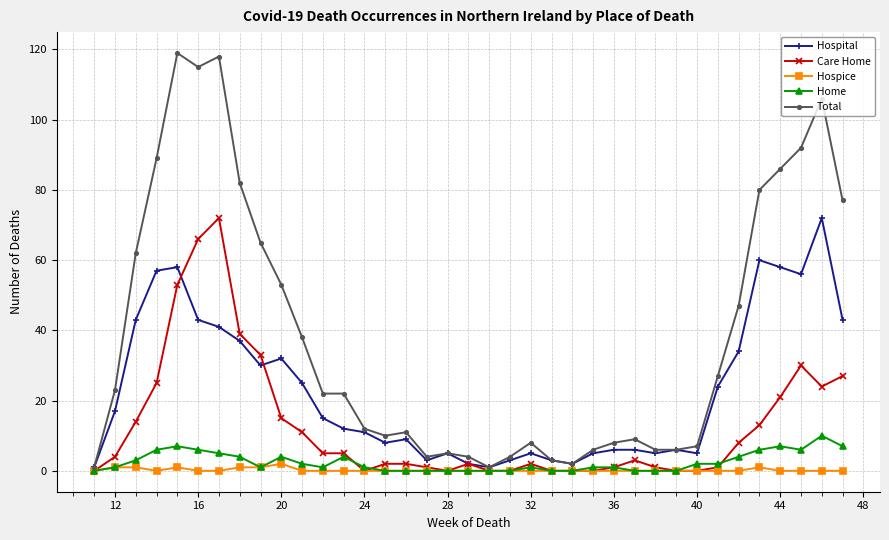

Which series has the widest spread of values?

Total